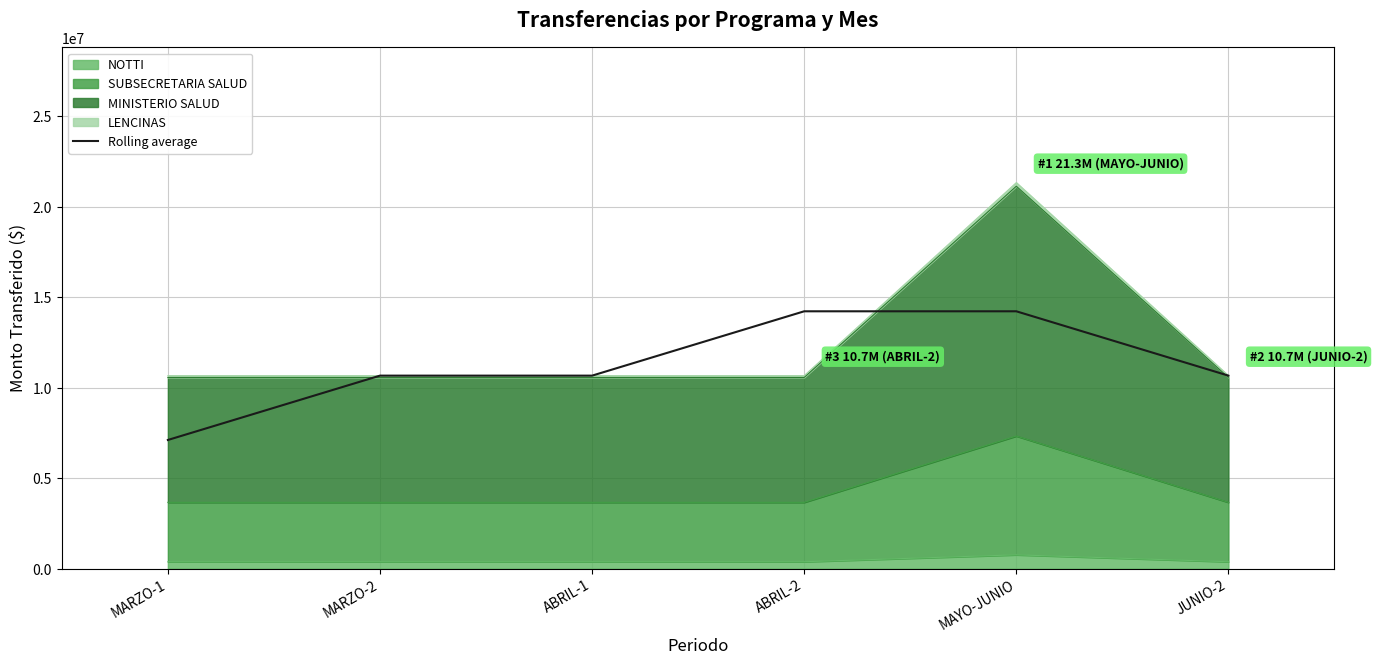

What is the difference between the second highest and minimum values?

7111160